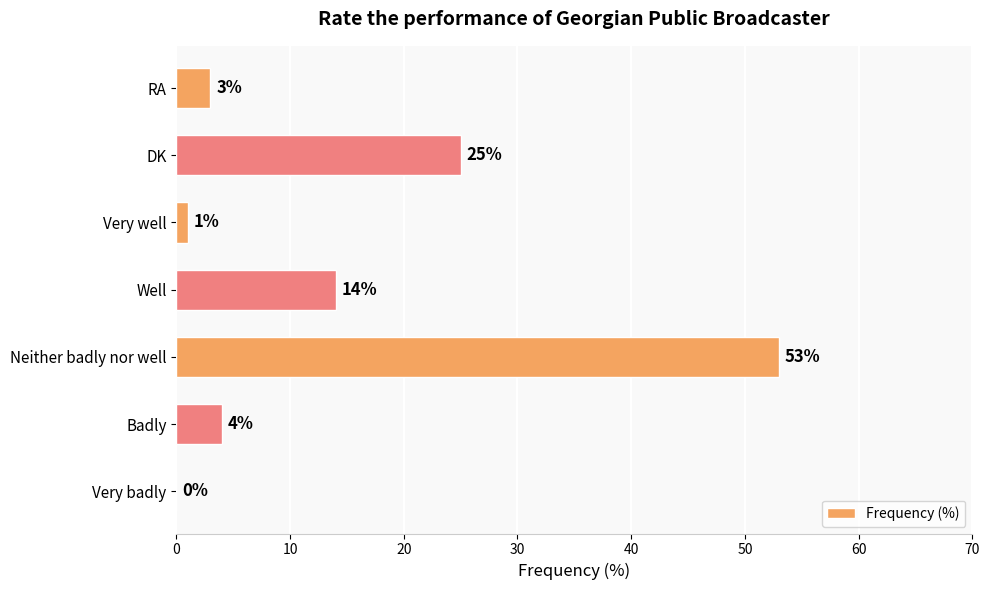

What is the sum of all values?

100